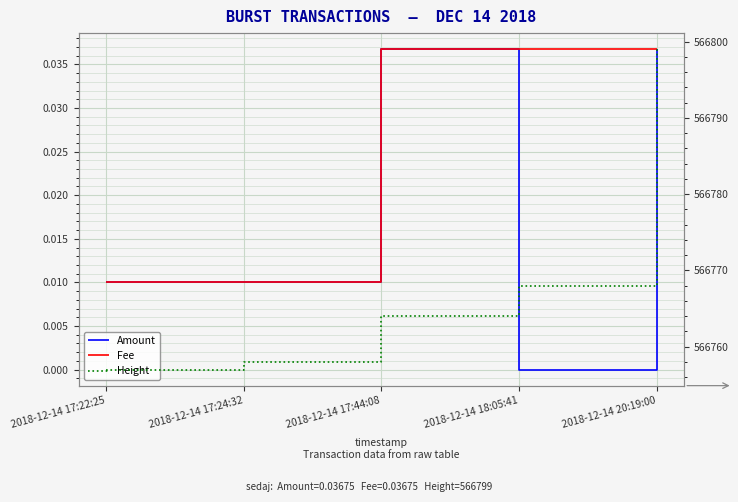

Which series has the largest range (max minus min)?

Height